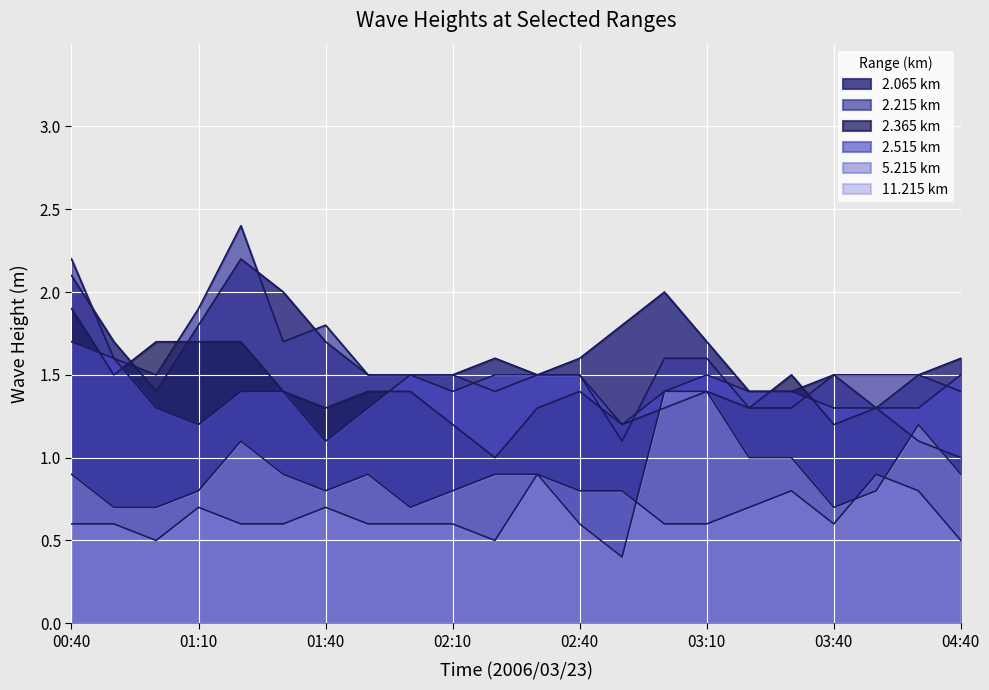

What is the sum of all 2.215 values?

38.5